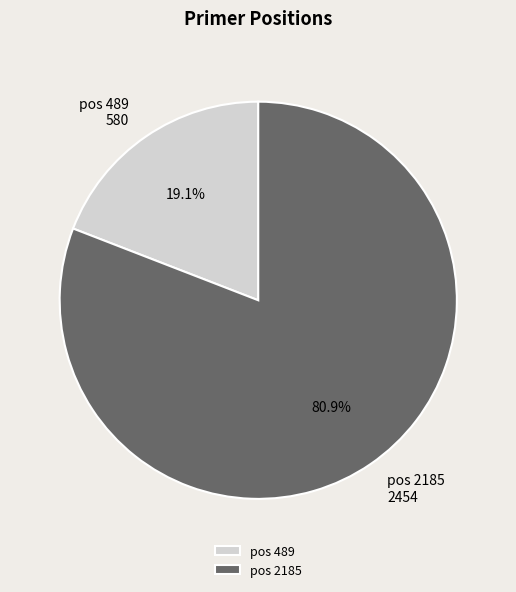

What is the smallest slice in the pie chart?

pos 489